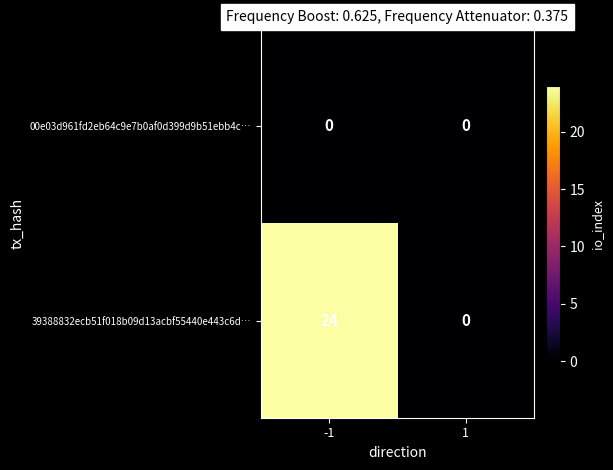

Rank the series by their maximum value, from highest to lowest.

39388832ecb51f018b09d13acbf55440e443c6d…, 00e03d961fd2eb64c9e7b0af0d399d9b51ebb4c…